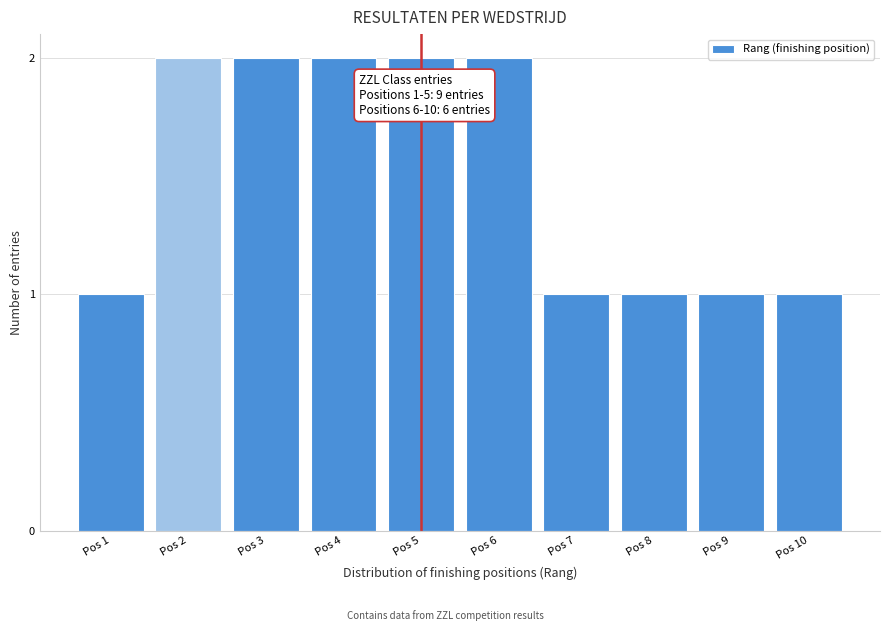

Reading left to right, extract all data points from this chart.

1	2	2	2	2	2	1	1	1	1